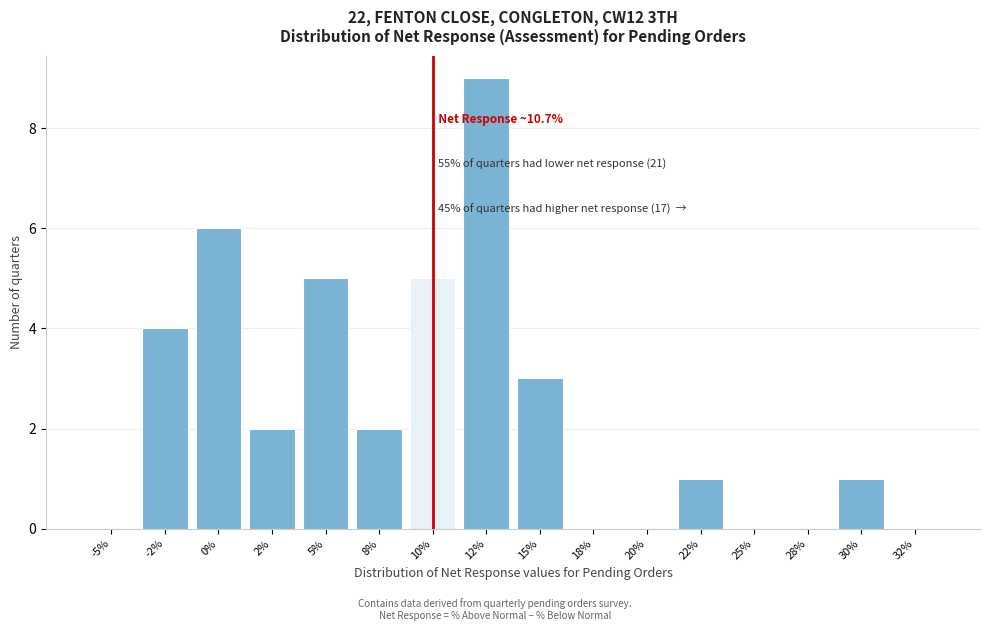

Reading left to right, list all the values displayed in this chart.

-5%=0	-2%=4	0%=6	2%=2	5%=5	8%=2	10%=5	12%=9	15%=3	18%=0	20%=0	22%=1	25%=0	28%=0	30%=1	32%=0